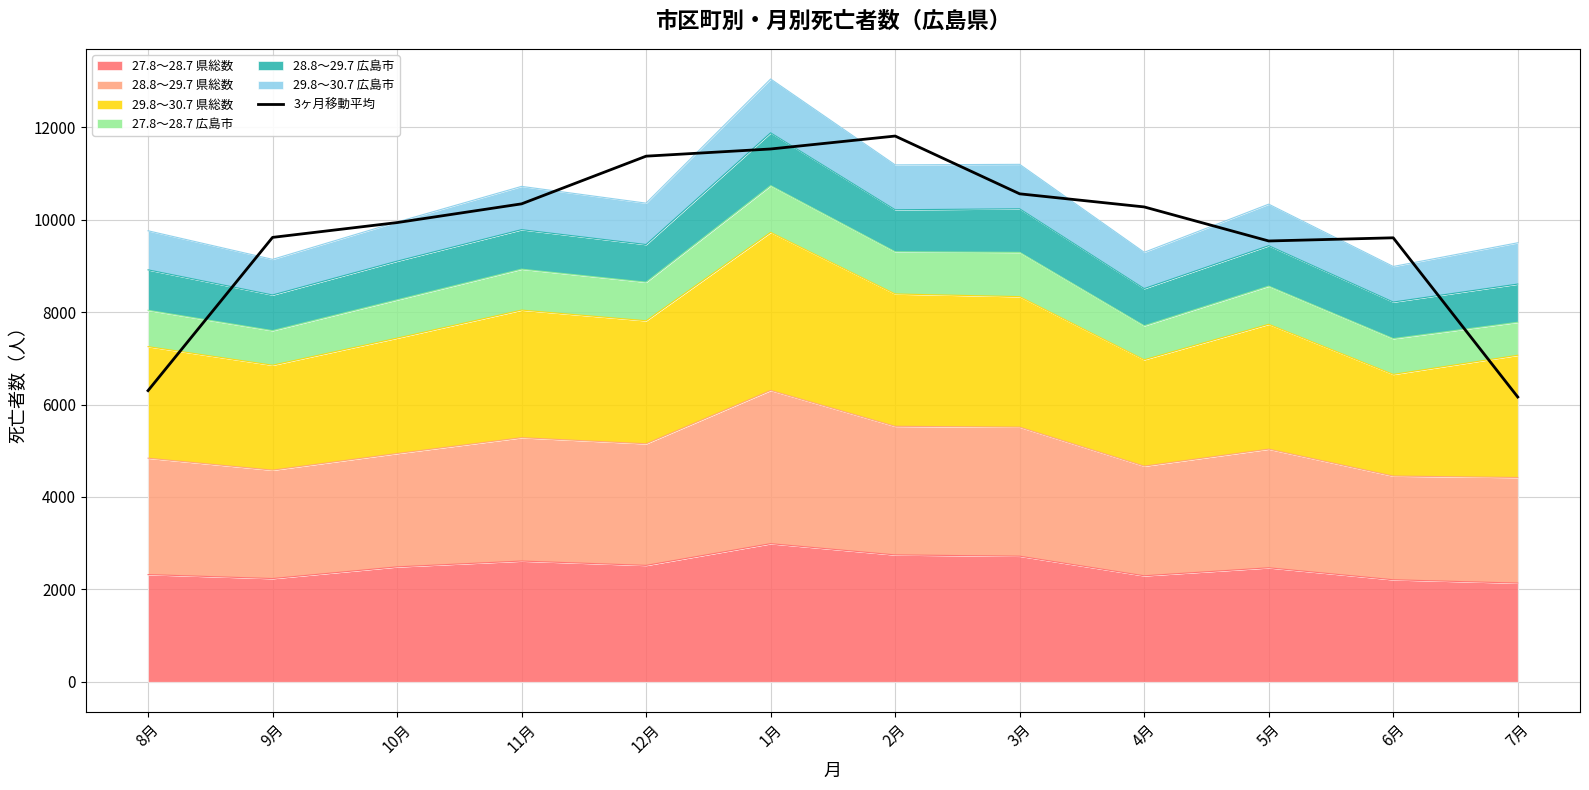

What is the minimum value shown in the chart?

6164.3